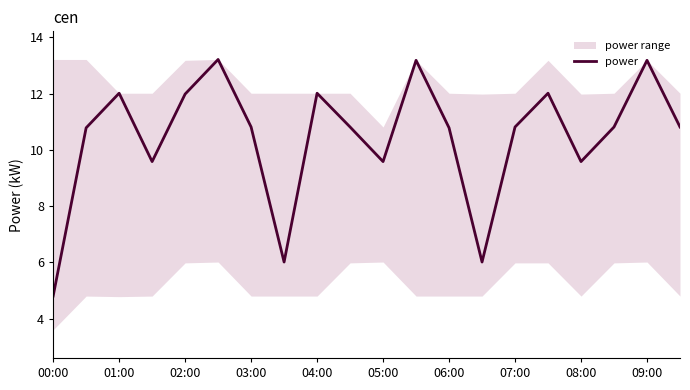

What is the sum of all values?

208.8